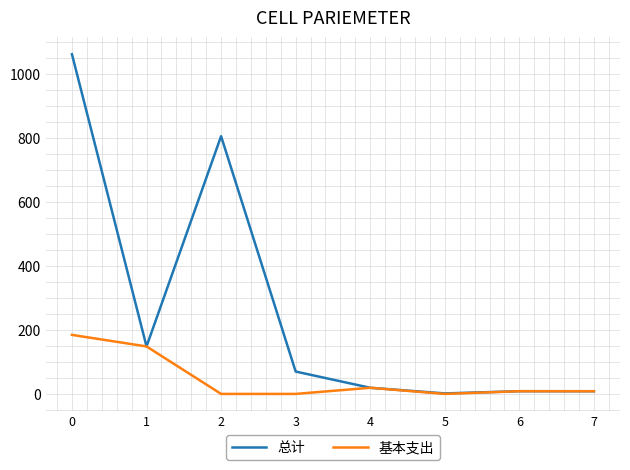

What is the difference between the second highest and minimum values in the 总计 series?

804.4